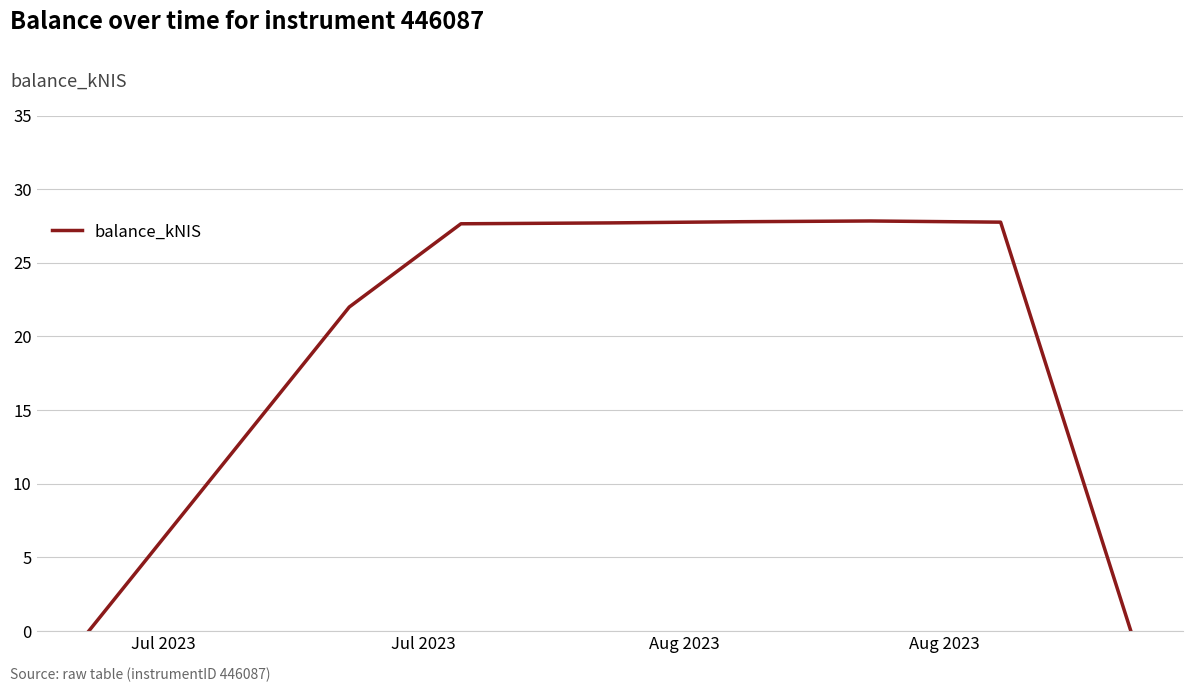

What is the difference between the maximum and second lowest values?

27.8